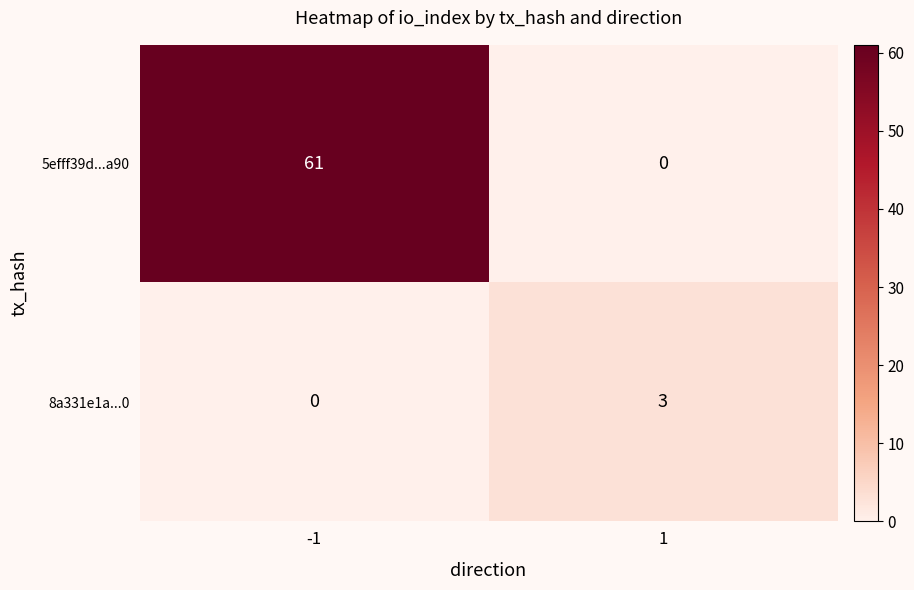

Rank the series at 1 from highest to lowest value.

8a331e1a...0, 5efff39d...a90